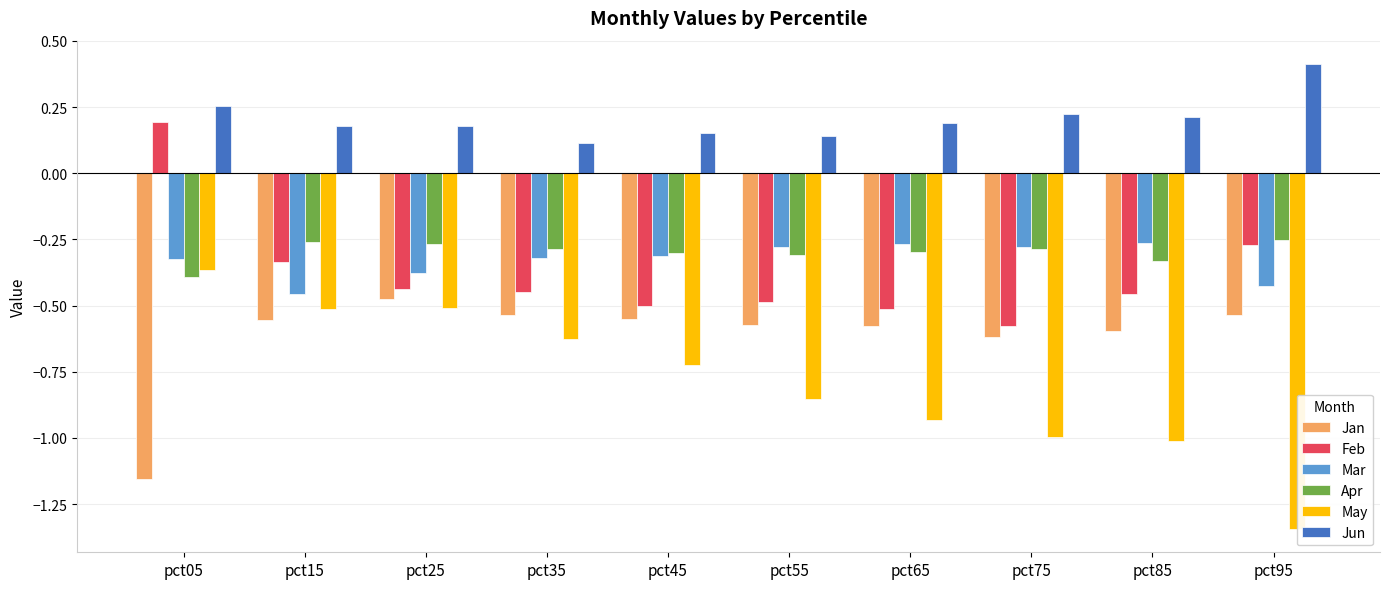

Reading right to left, list all the values displayed in this chart.

Jan: -0.5	-0.6	-0.6	-0.6	-0.6	-0.5	-0.5	-0.5	-0.6	-1.2
Feb: -0.3	-0.5	-0.6	-0.5	-0.5	-0.5	-0.4	-0.4	-0.3	0.2
Mar: -0.4	-0.3	-0.3	-0.3	-0.3	-0.3	-0.3	-0.4	-0.5	-0.3
Apr: -0.3	-0.3	-0.3	-0.3	-0.3	-0.3	-0.3	-0.3	-0.3	-0.4
May: -1.3	-1.0	-1.0	-0.9	-0.9	-0.7	-0.6	-0.5	-0.5	-0.4
Jun: 0.4	0.2	0.2	0.2	0.1	0.2	0.1	0.2	0.2	0.3